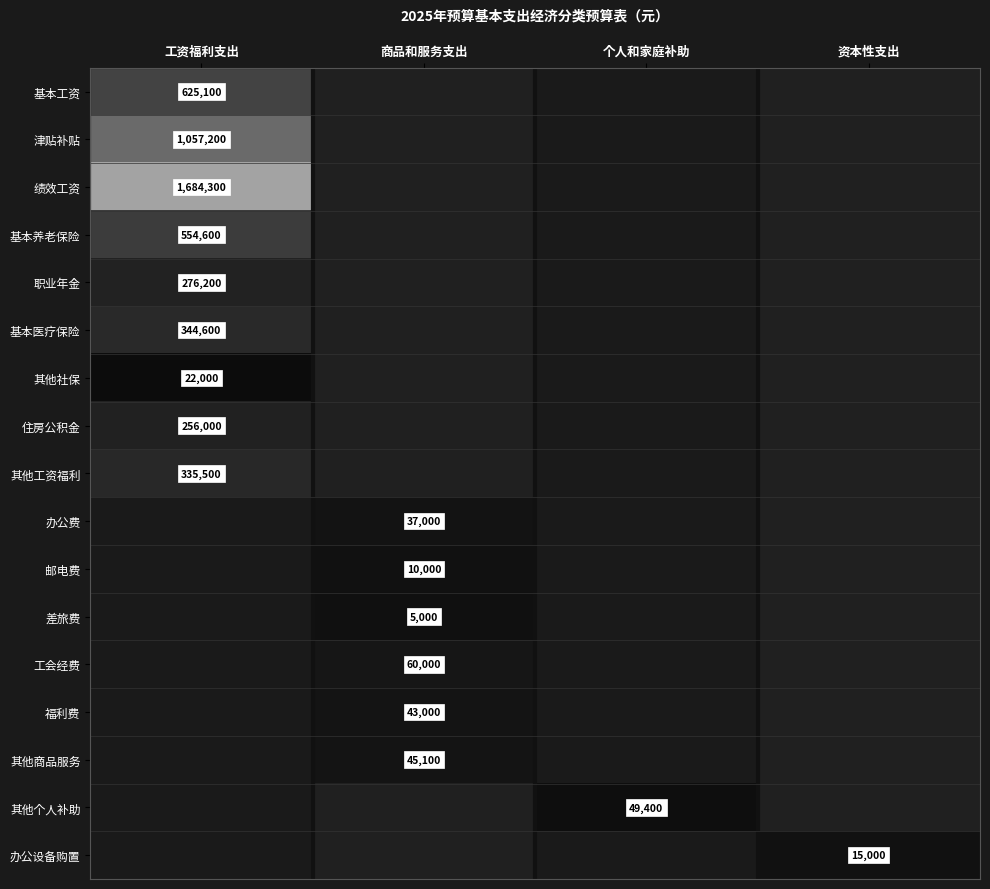

At 工资福利支出, list the series in order from smallest to largest.

办公费, 邮电费, 差旅费, 工会经费, 福利费, 其他商品服务, 其他个人补助, 办公设备购置, 其他社保, 住房公积金, 职业年金, 其他工资福利, 基本医疗保险, 基本养老保险, 基本工资, 津贴补贴, 绩效工资